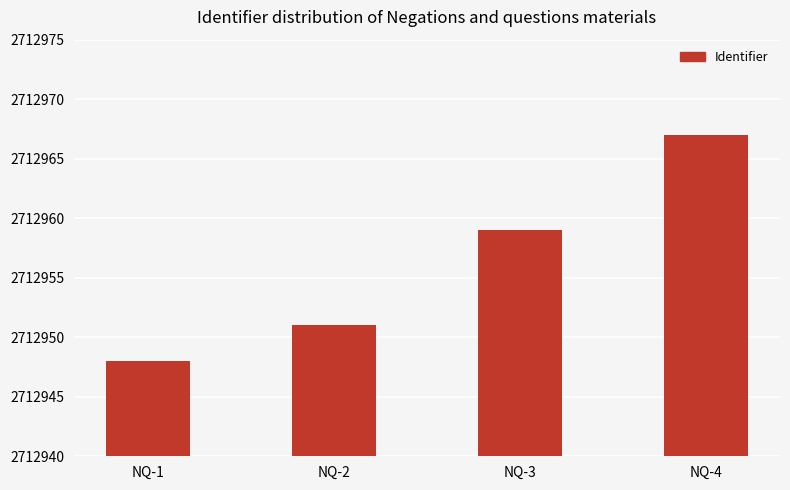

List the labels in order of value, smallest first.

NQ-1, NQ-2, NQ-3, NQ-4